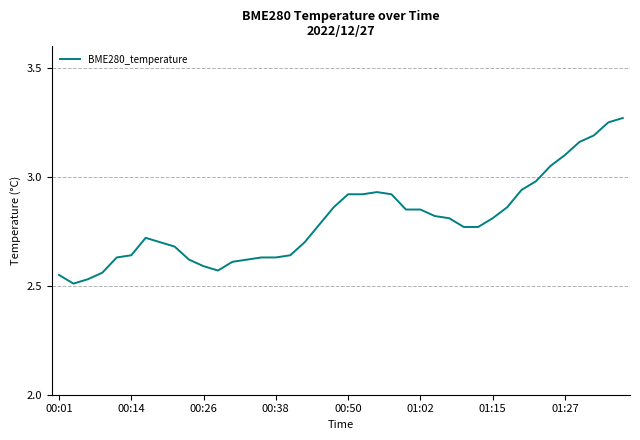

What is the difference between the maximum and minimum values?

0.8